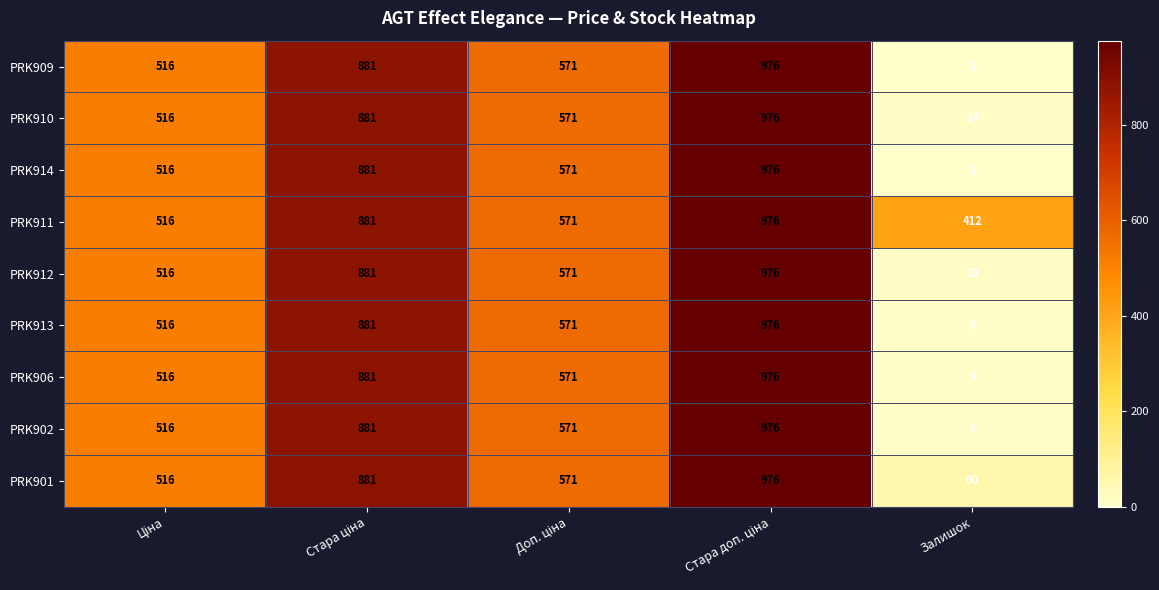

The PRK910 series shows 4 at Залишок. True or false?

False